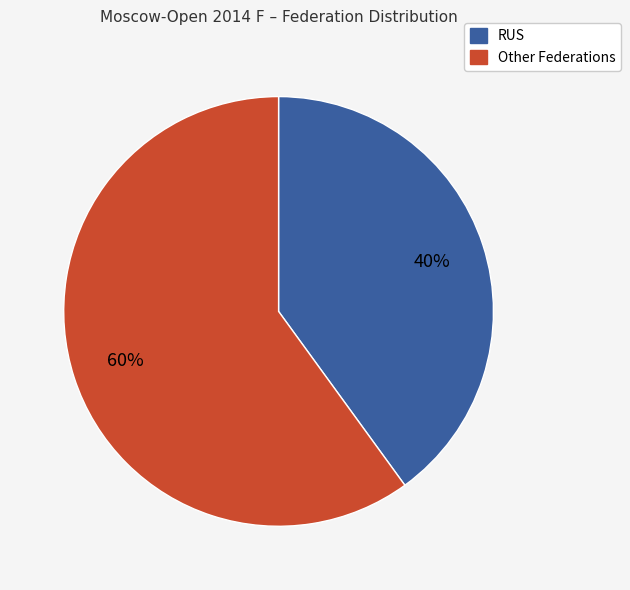

Does any single category account for the majority?

Yes